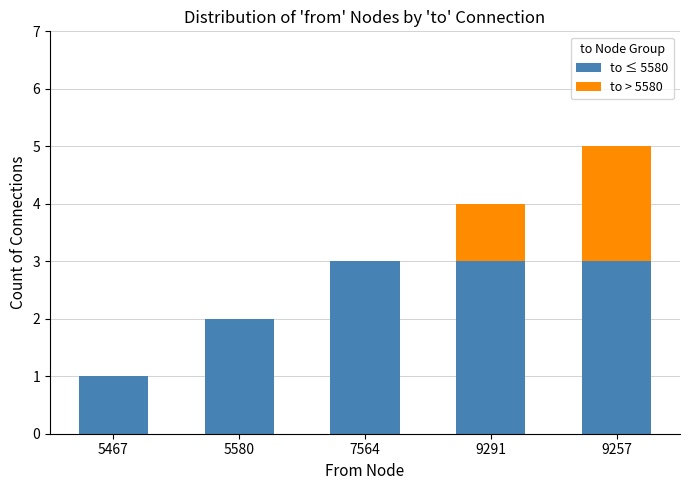

What are all the series names shown in the legend?

to ≤ 5580, to > 5580